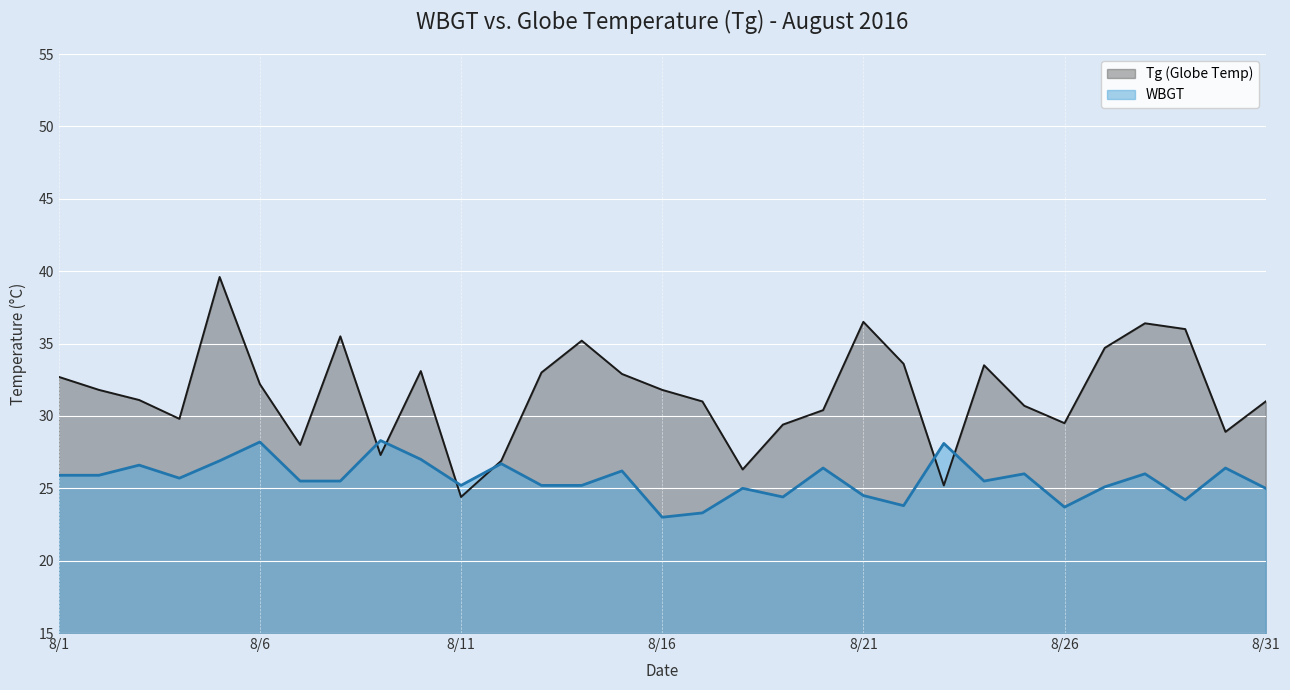

Rank the series by their average value, from highest to lowest.

Tg (Globe Temp), WBGT